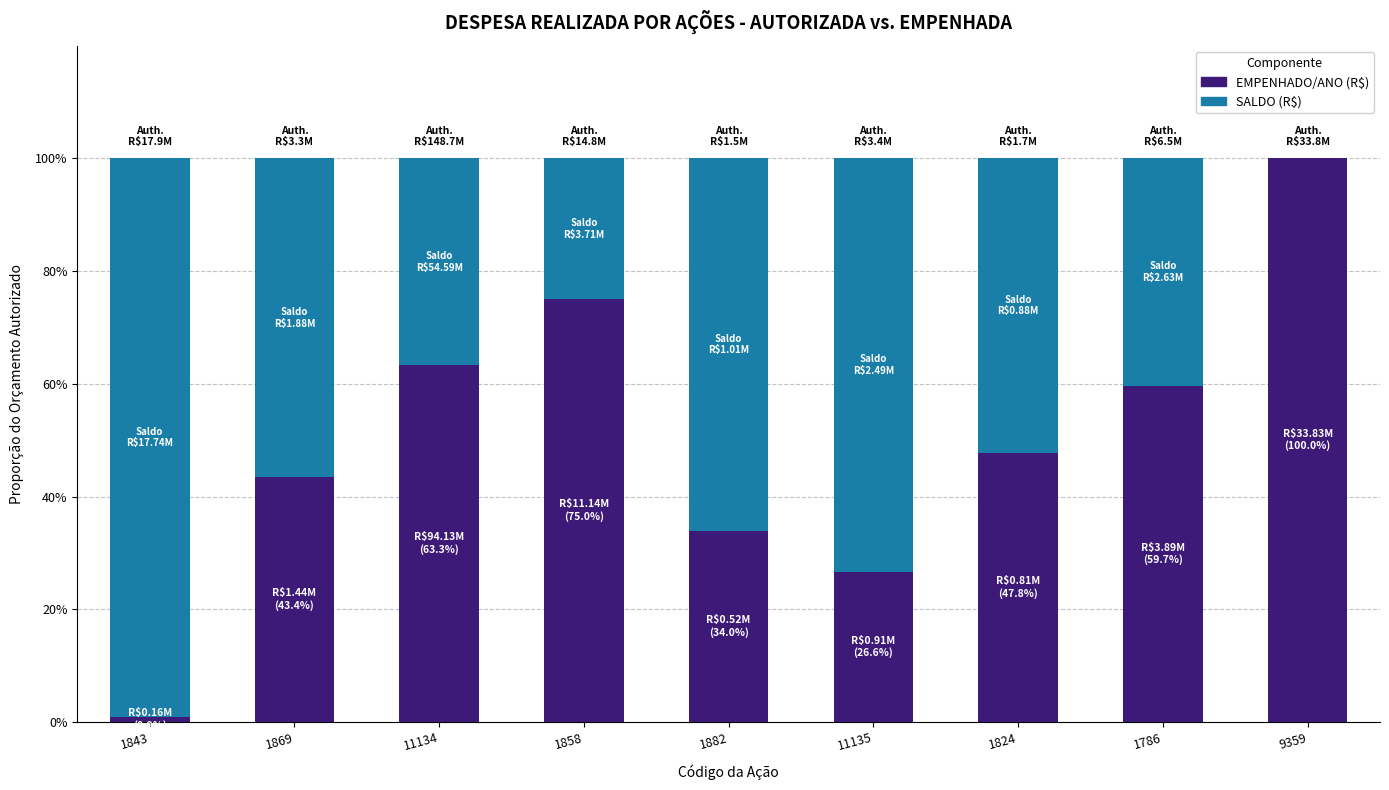

Does the chart contain stacked bars?

Yes